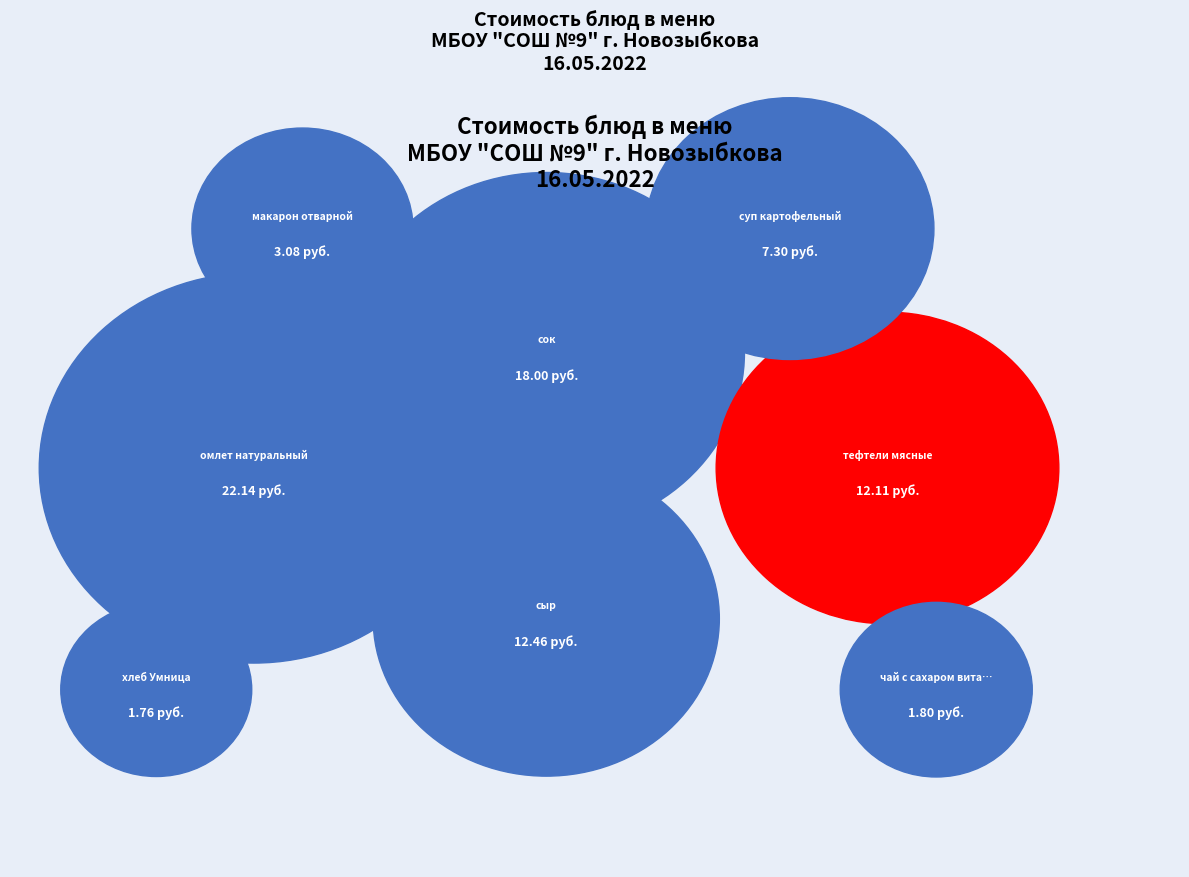

Is it true that хлеб Умница is 1% of the pie?

False